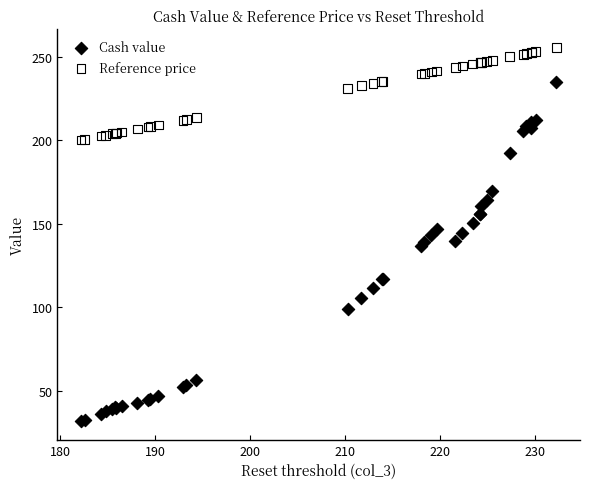

What is the X range (max minus min) for the scatter plot?

50.1